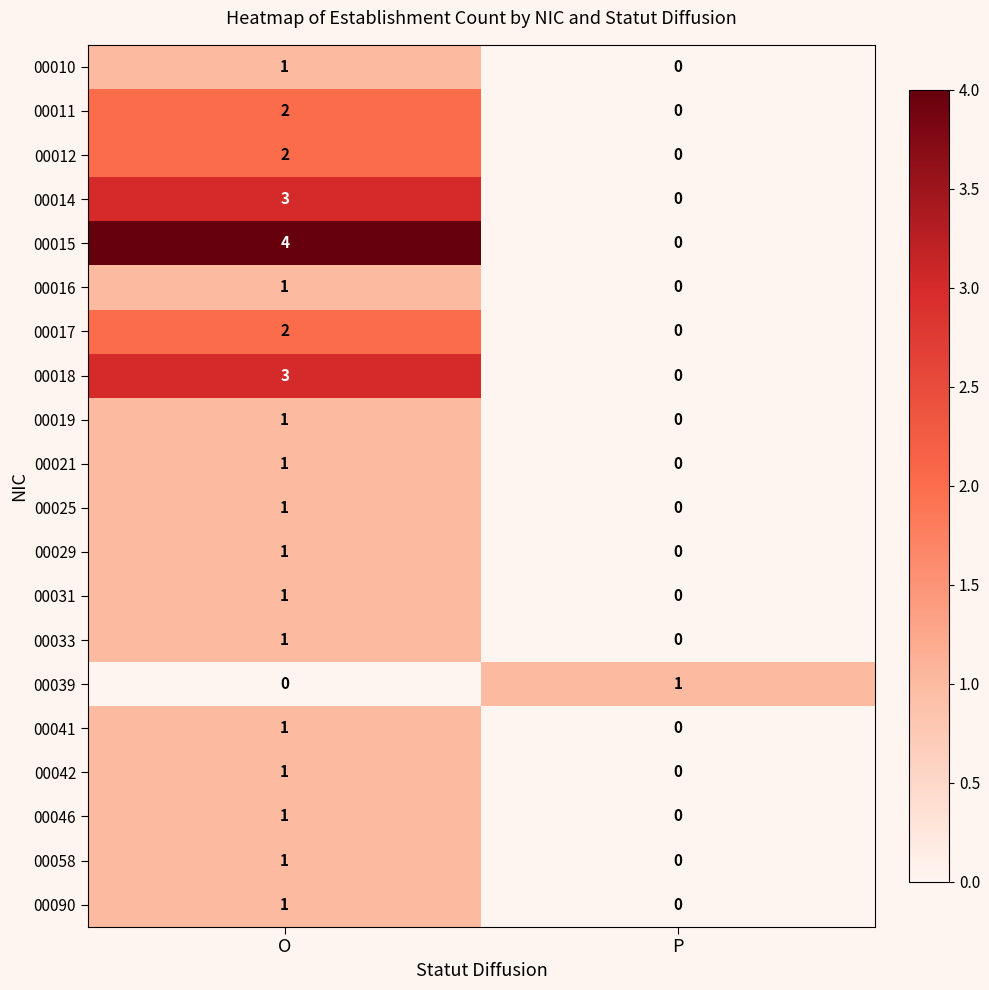

The 00039 series shows 1 at O. True or false?

False